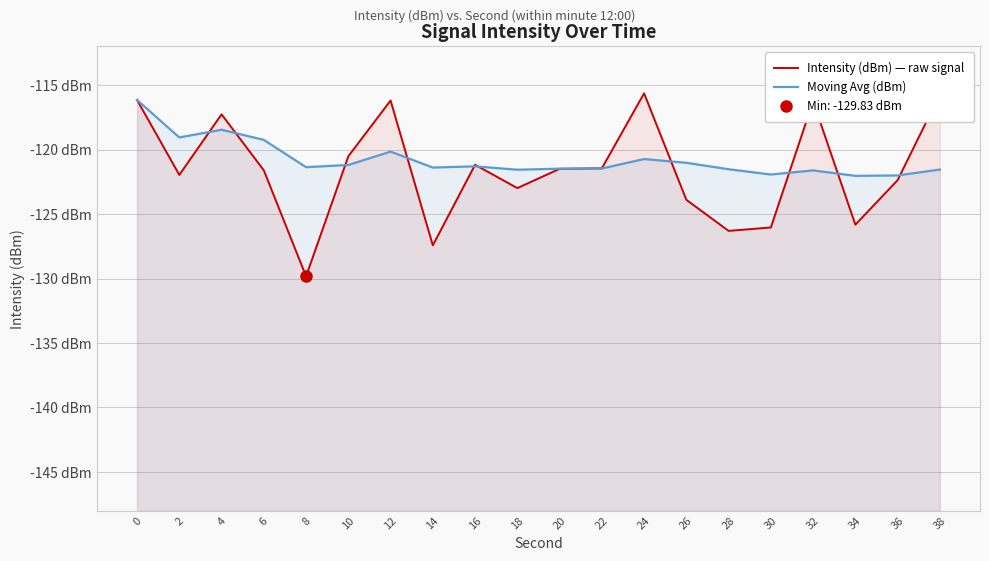

After their last crossing, which series has the higher values: Moving Avg (dBm) or Intensity (dBm) — raw signal?

Intensity (dBm) — raw signal